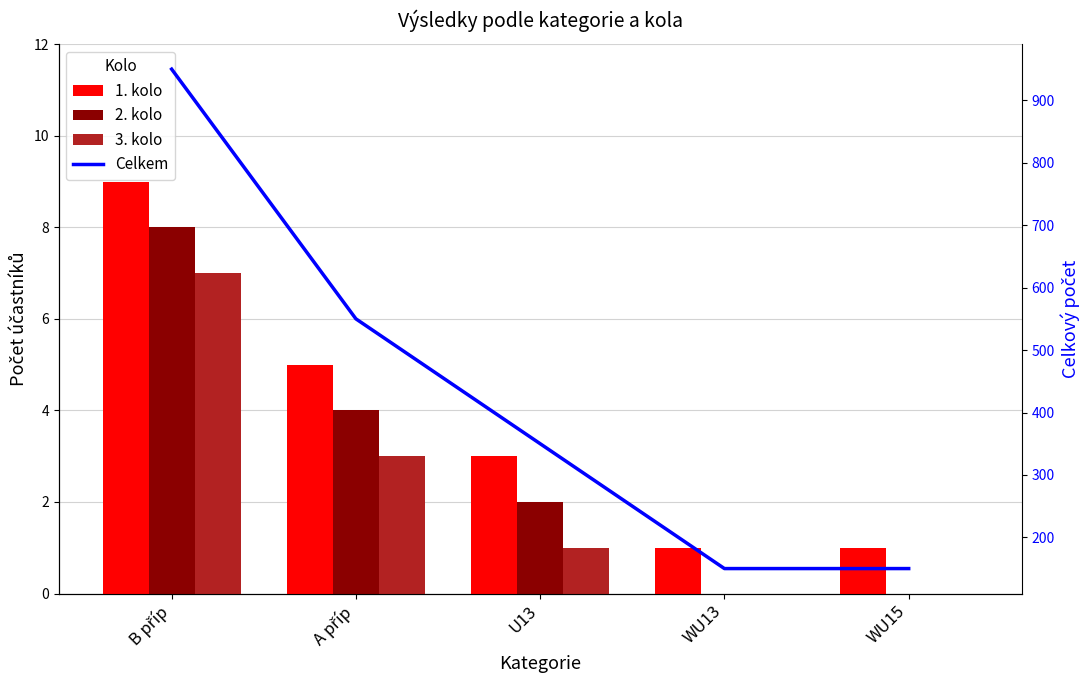

What position from the left is B příp?

1